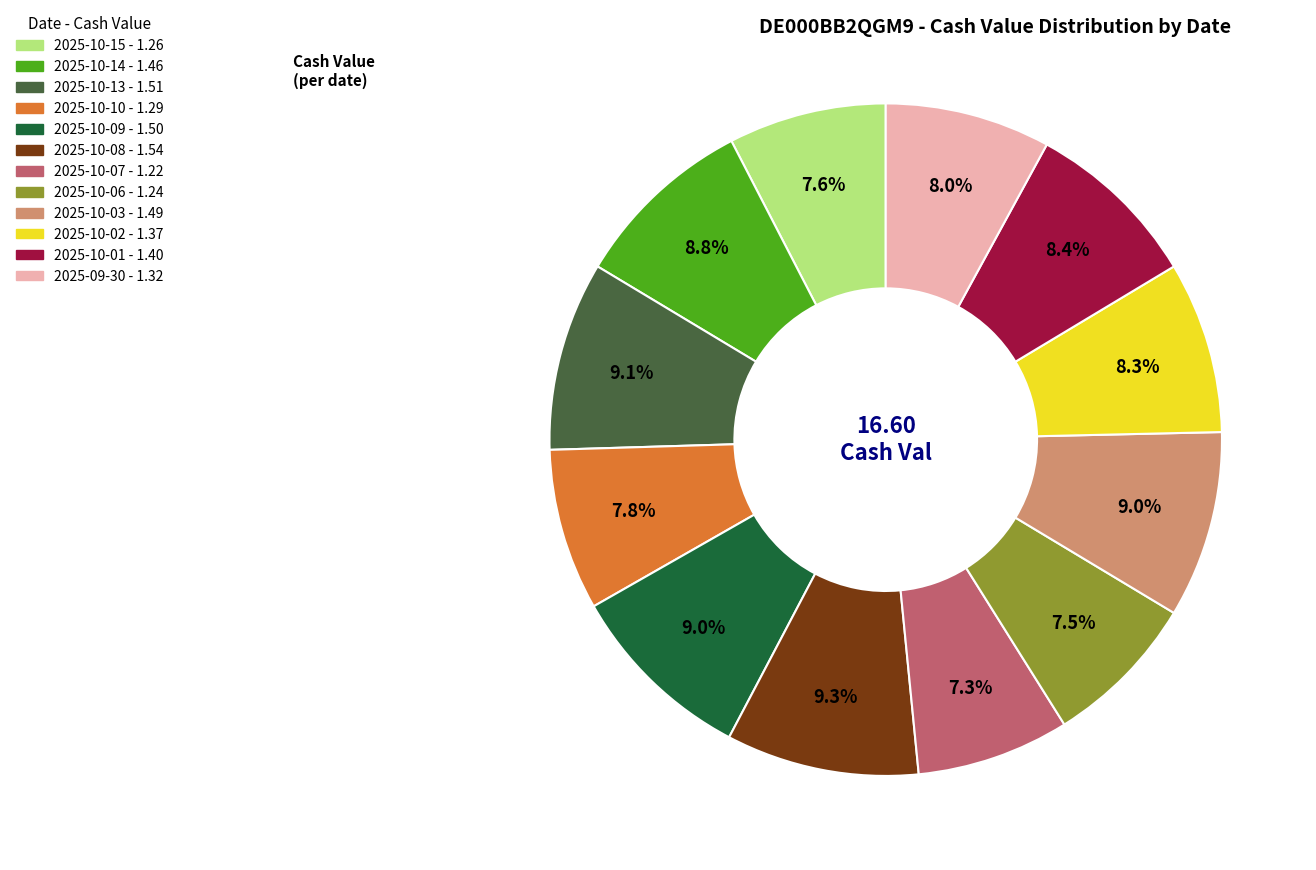

Is it true that 2025-09-30 is 1% of the pie?

False